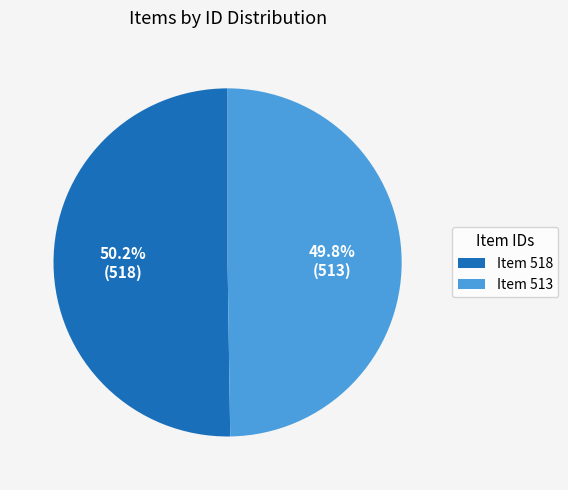

Is there a majority slice in this chart?

Yes